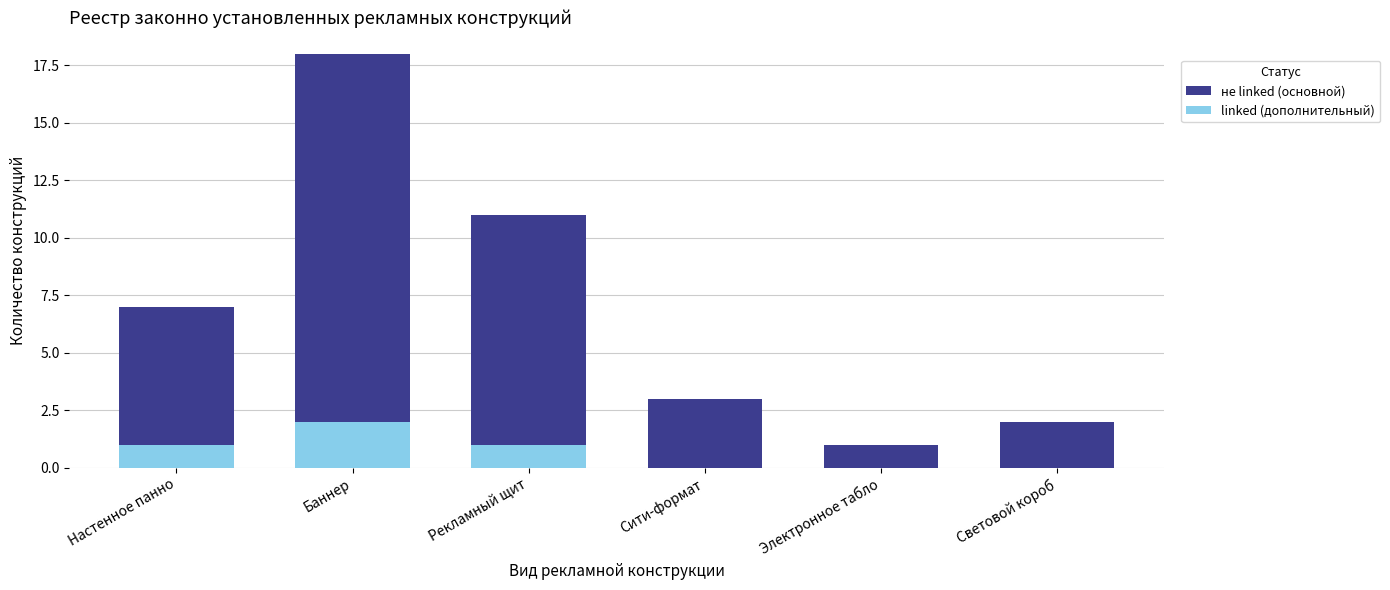

At which category is the sum across all series the highest?

Баннер